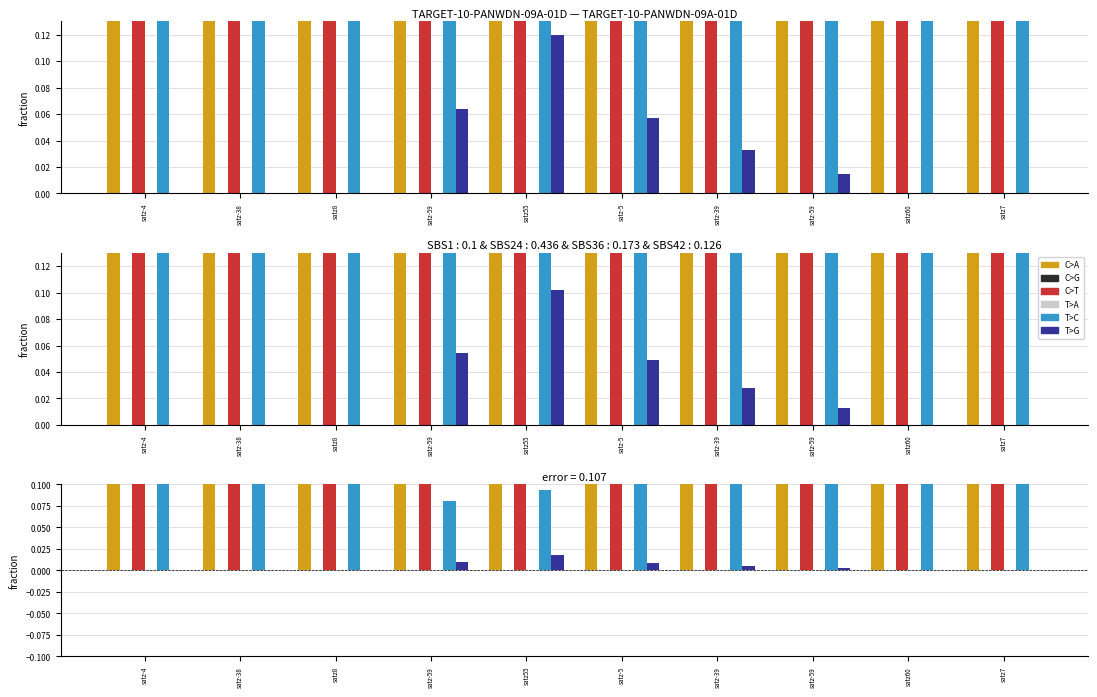

What is the difference between the highest and lowest values at satz-39?

0.5